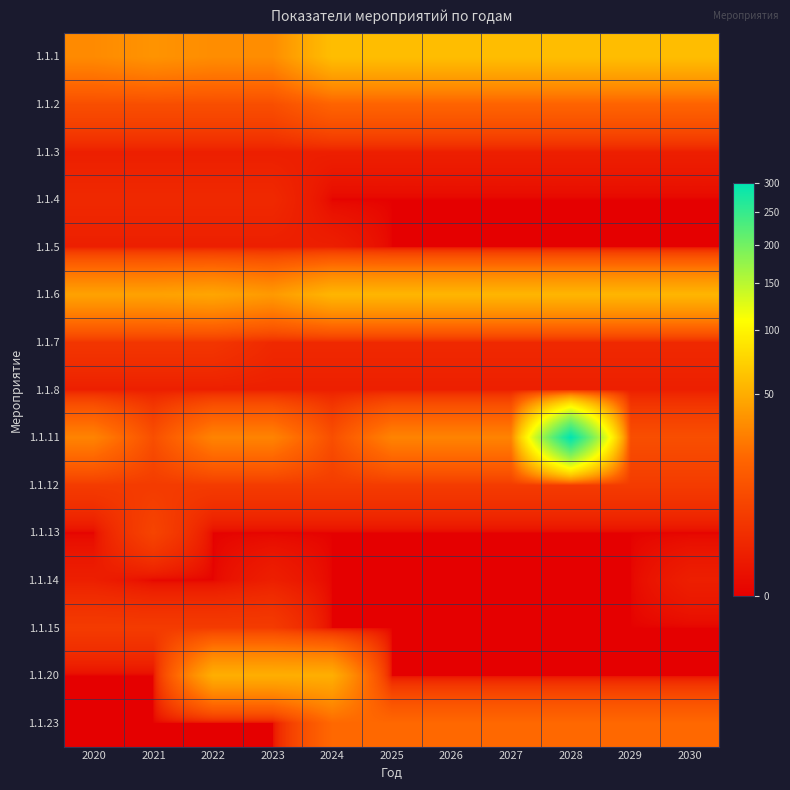

Which label corresponds to the smallest value in the chart?

2024